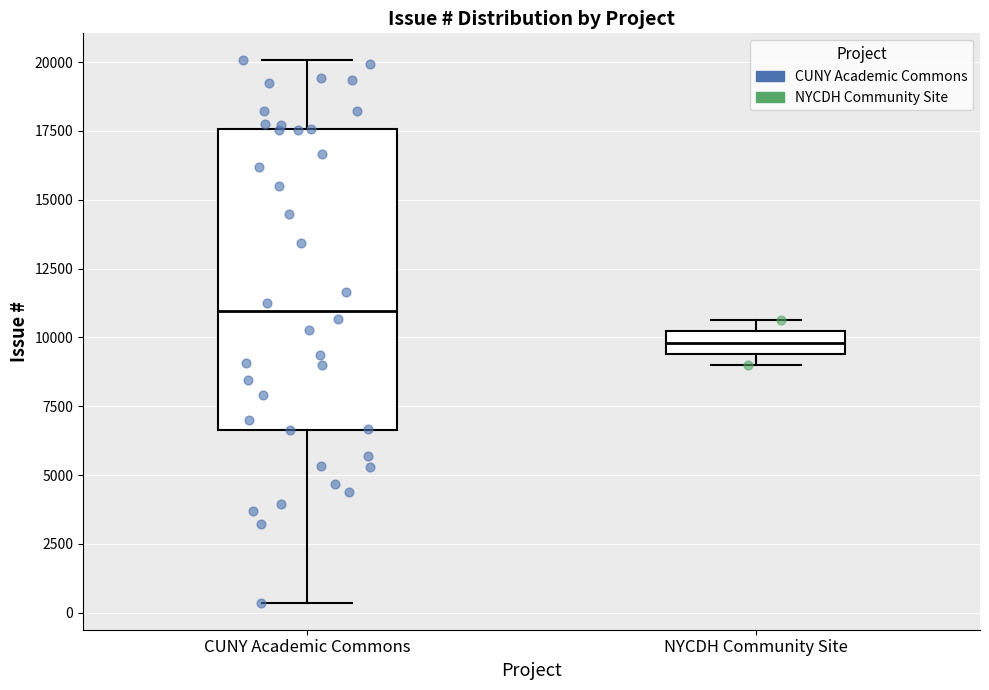

Reading left to right, transcribe this box plot: for each box, give where its median line is, the range the box spans, and where its two whiskers end, as read against the y-axis. The values are not printed on the chart, so give them approximately, as read against the axis.

CUNY Academic Commons: median 11000, box 6500 to 17500, whiskers 500 to 20000
NYCDH Community Site: median 10000 (inside the box), box 9500 to 10000, whiskers 9000 to 10500